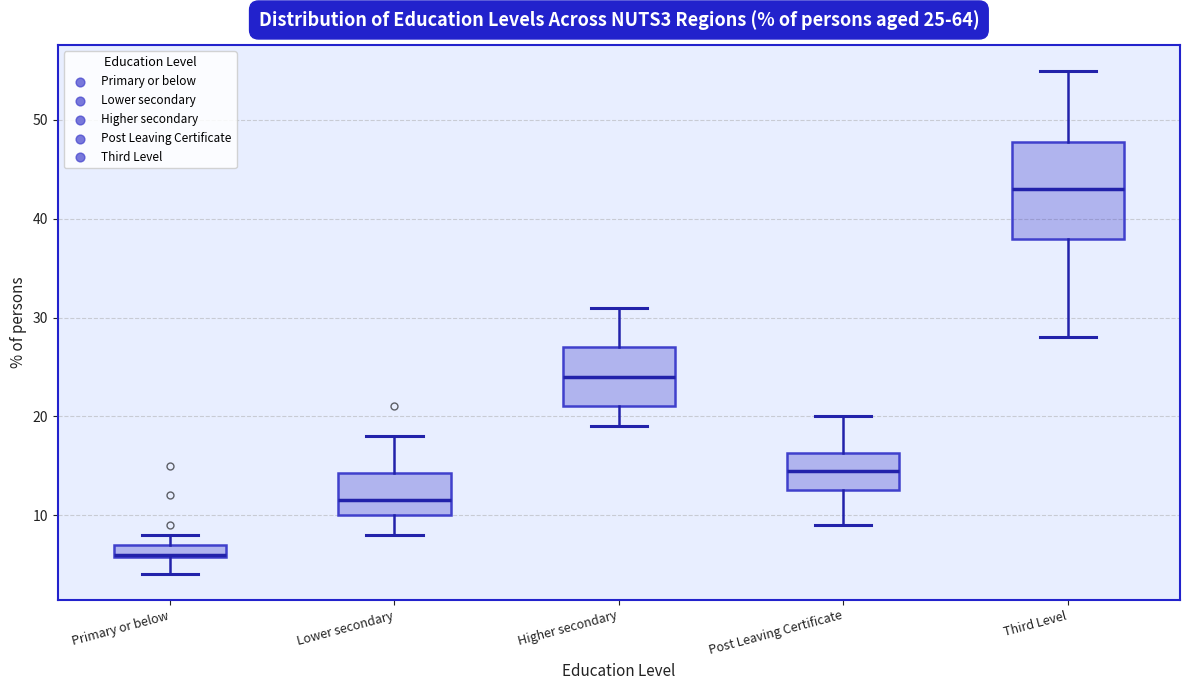

Which box has the lowest median line?

Primary or below